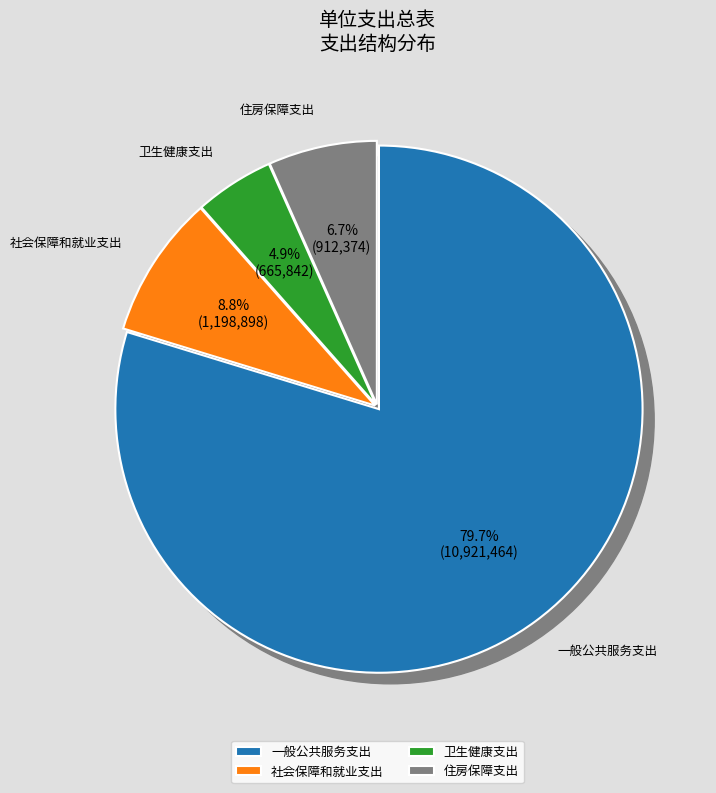

Rank the categories by value from lowest to highest.

卫生健康支出, 住房保障支出, 社会保障和就业支出, 一般公共服务支出